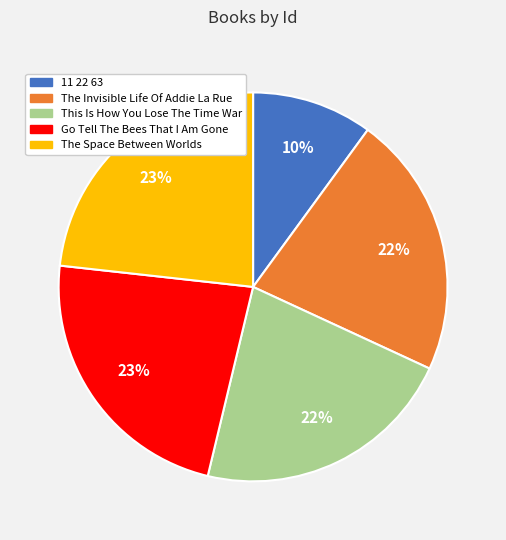

Count the number of slices in the pie.

5